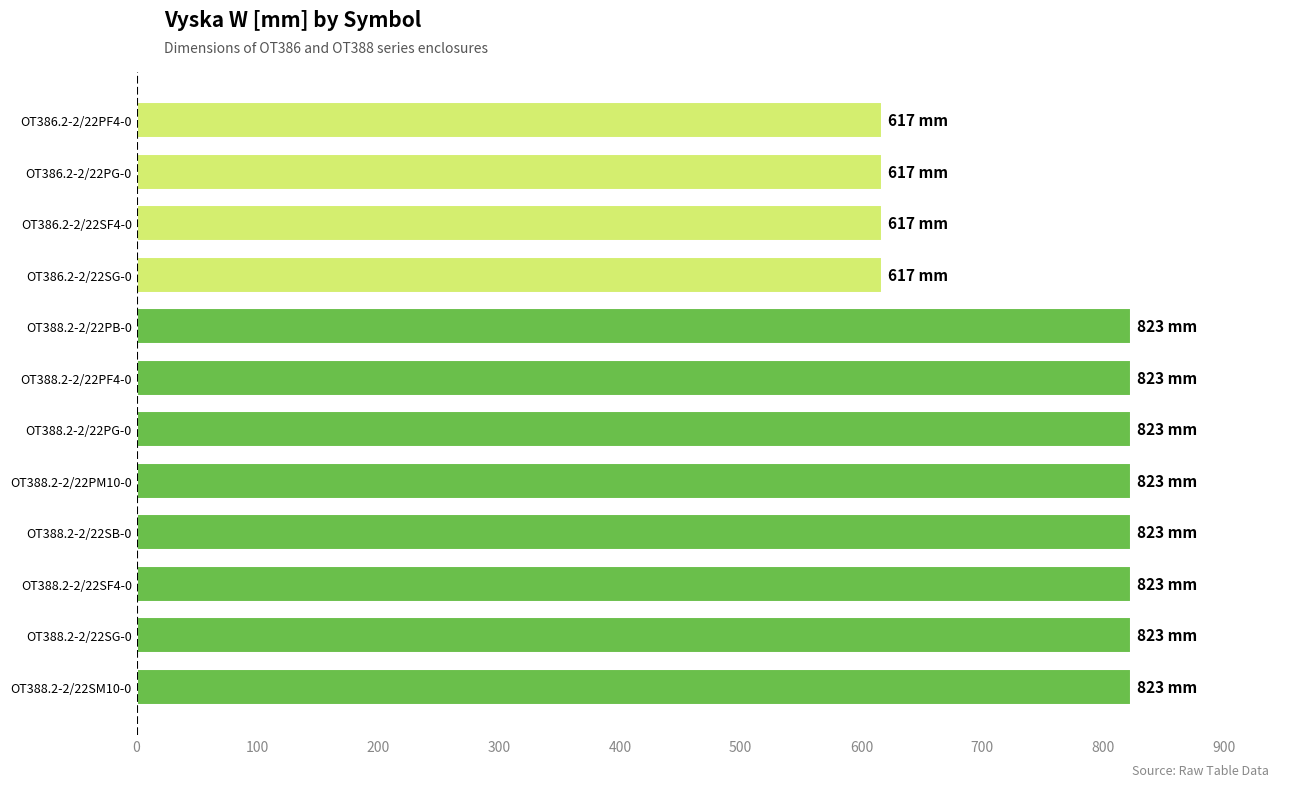

What is the maximum value shown in the chart?

823